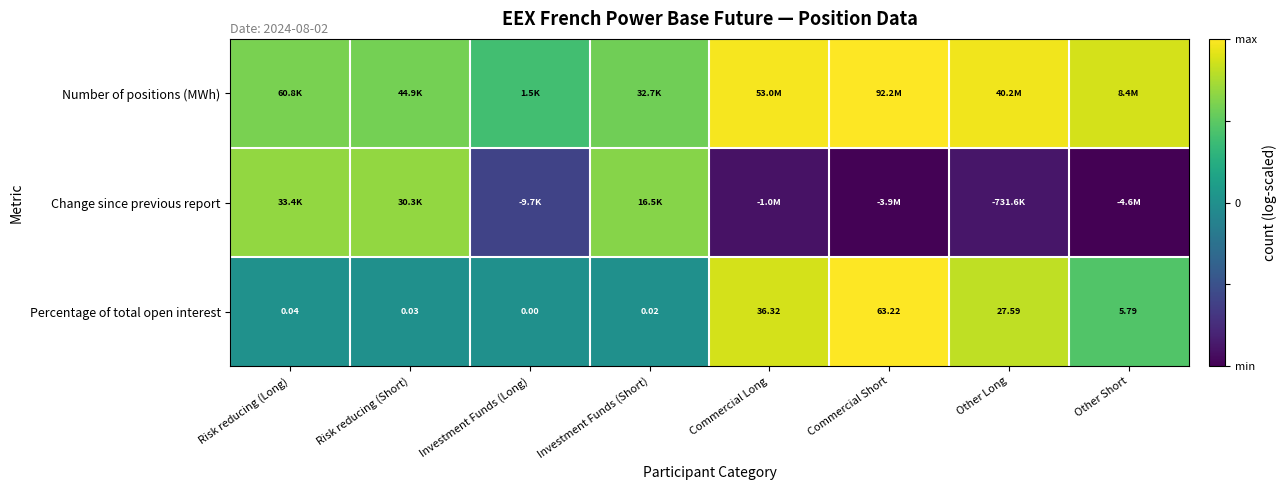

At which label does Percentage of total open interest first exceed 5?

Commercial Long